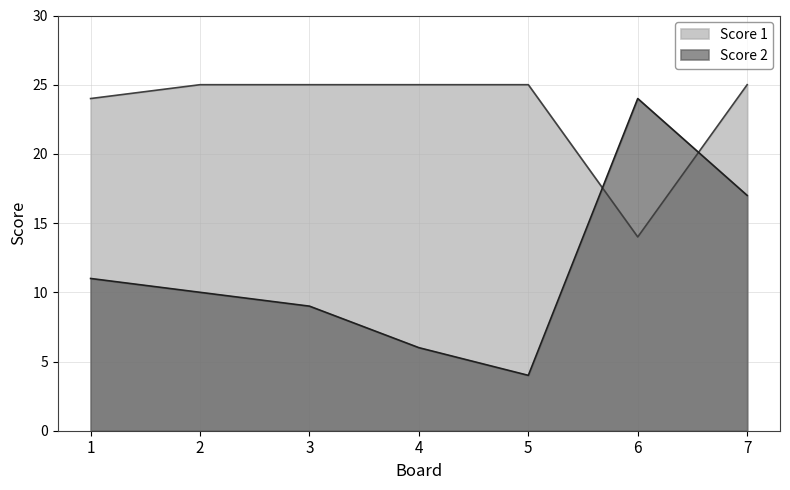

How many lines are shown in the chart?

2